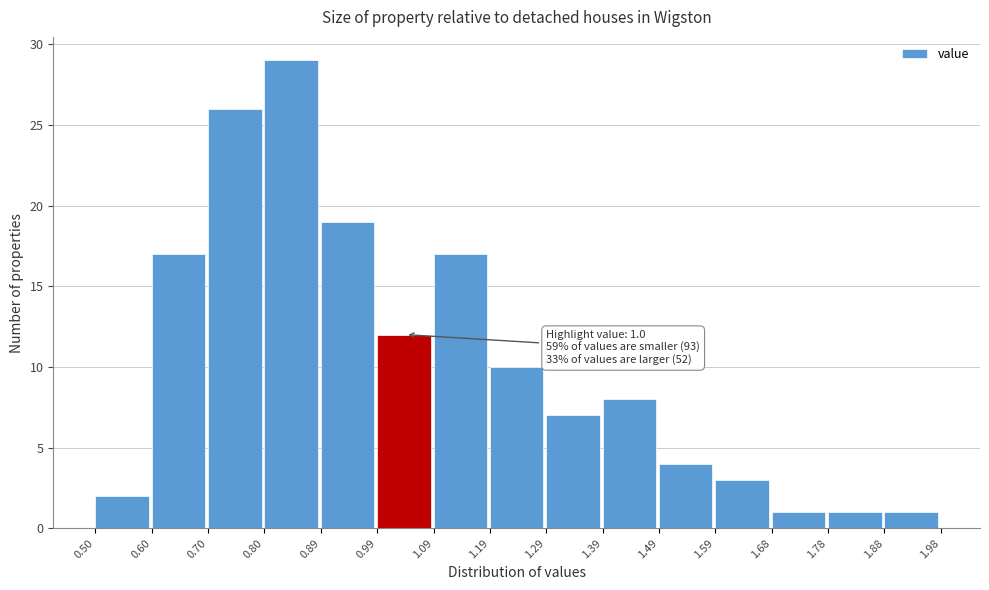

Which range on the x-axis has the tallest bar?

0.80 to 0.89